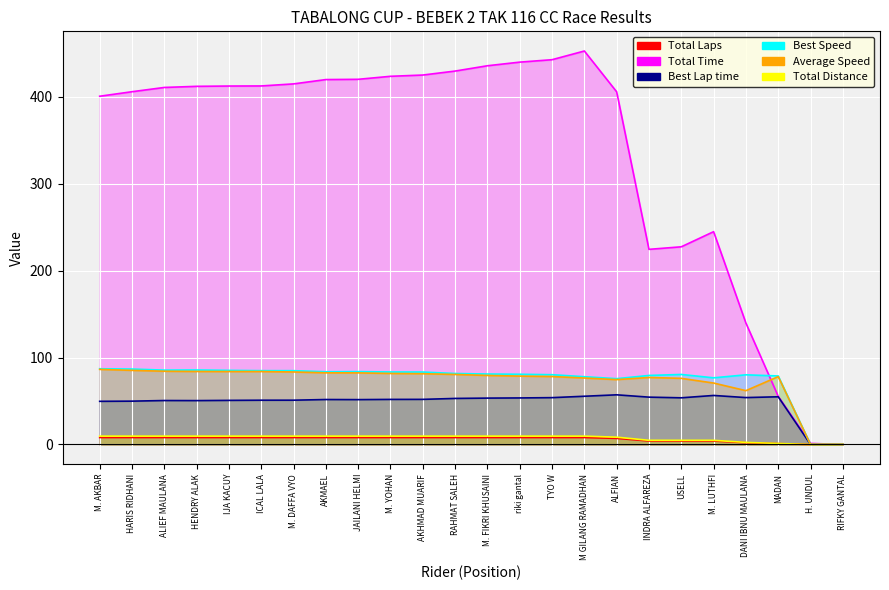

How many lines are shown in the chart?

6